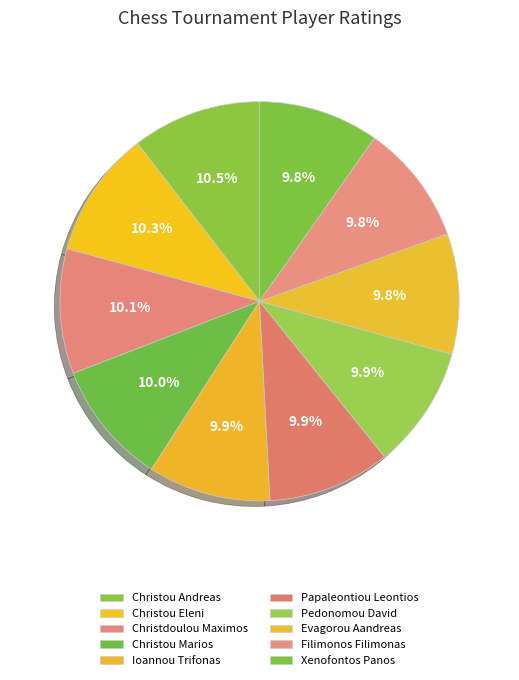

To the nearest percent, what is the difference between the largest and smallest slice percentages?

1%